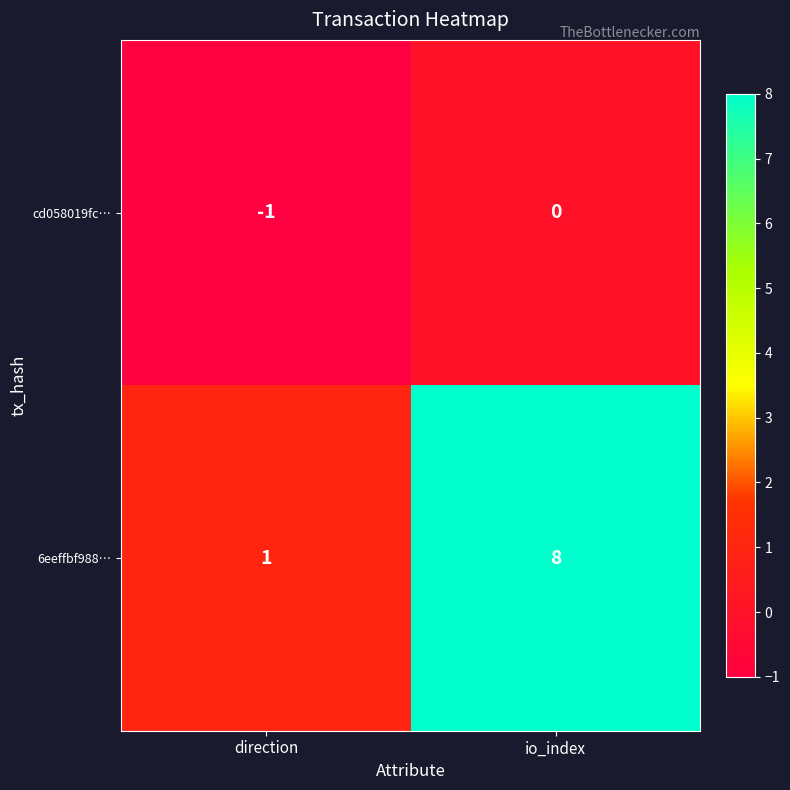

Reading left to right, extract all data points from this chart.

cd058019fc…: direction=-1	io_index=0
6eeffbf988…: direction=1	io_index=8